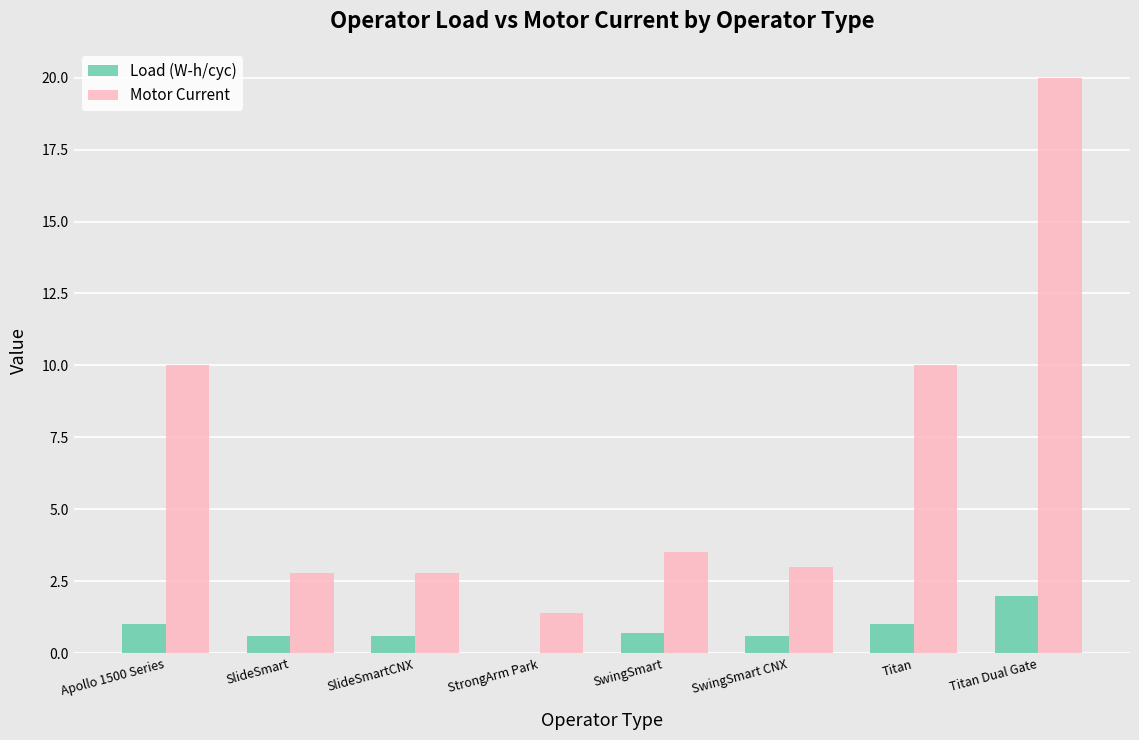

At which category is the sum across all series the highest?

Titan Dual Gate